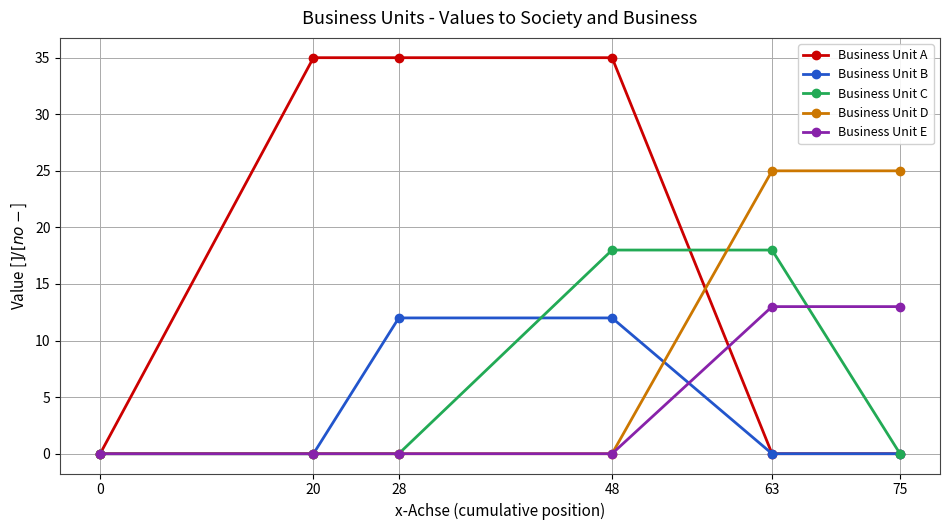

What is the maximum value for Business Unit A?

35